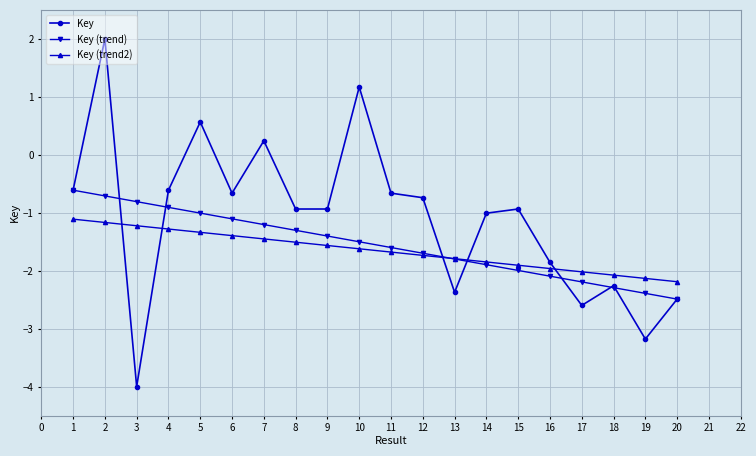

What is the total value across all series at 17?

-6.8